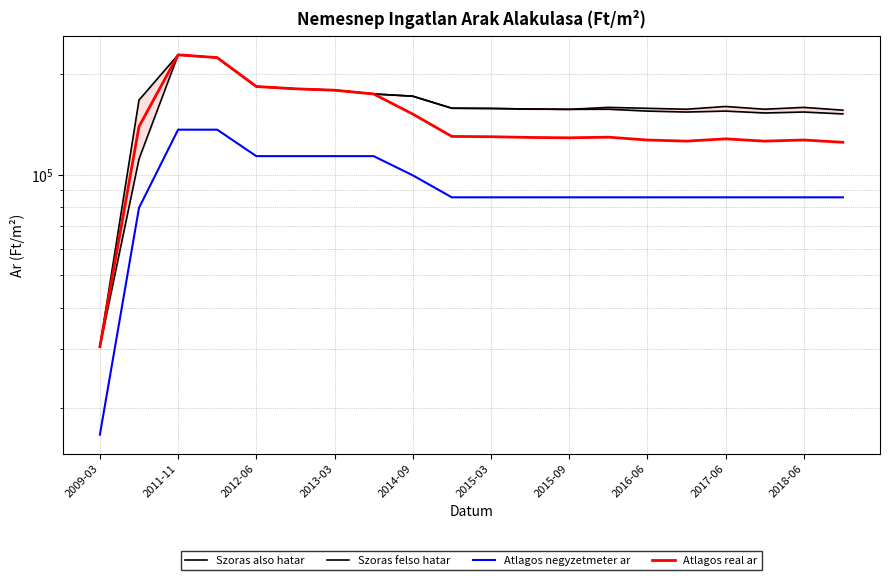

Which category has the lowest value in the Szoras felso hatar series?

2009-03